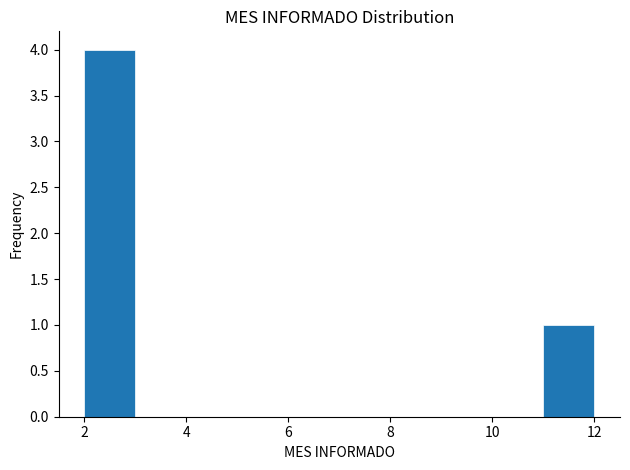

Which range on the x-axis has the tallest bar?

2 to 3